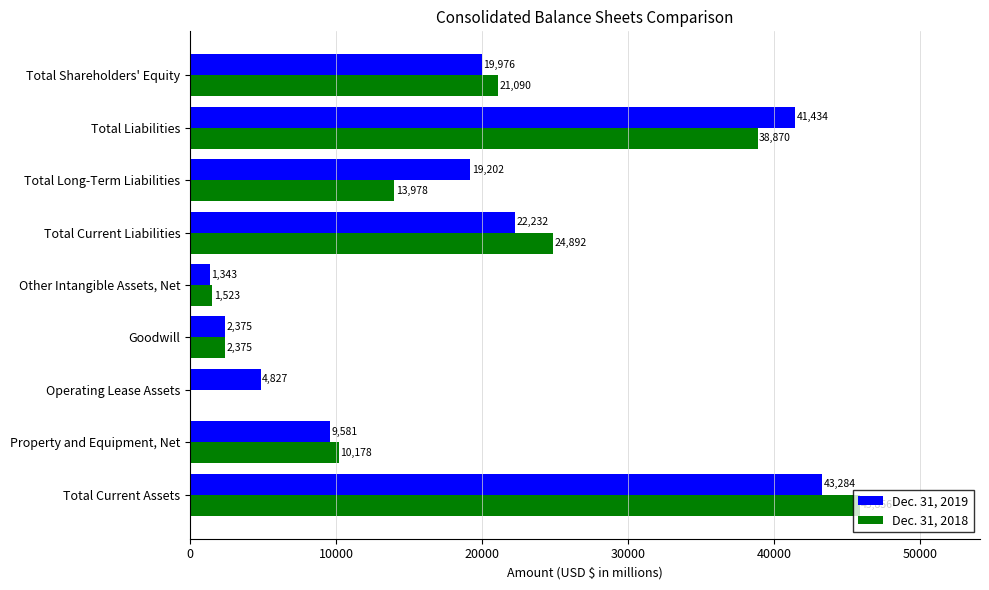

What is the average value of the Dec. 31, 2018 series?

17640